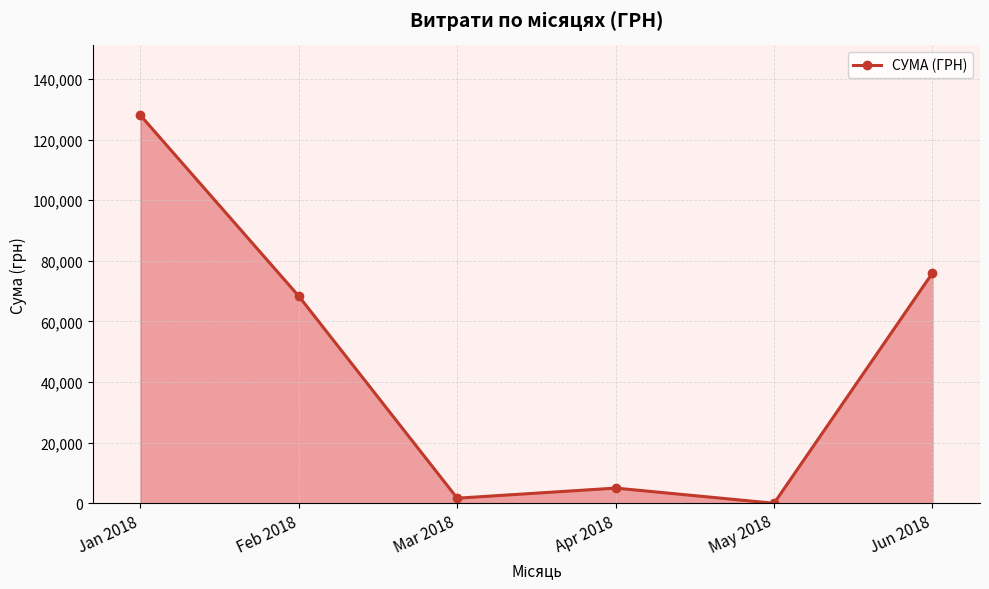

How many points are higher than both their immediate neighbors (excluding endpoints)?

1